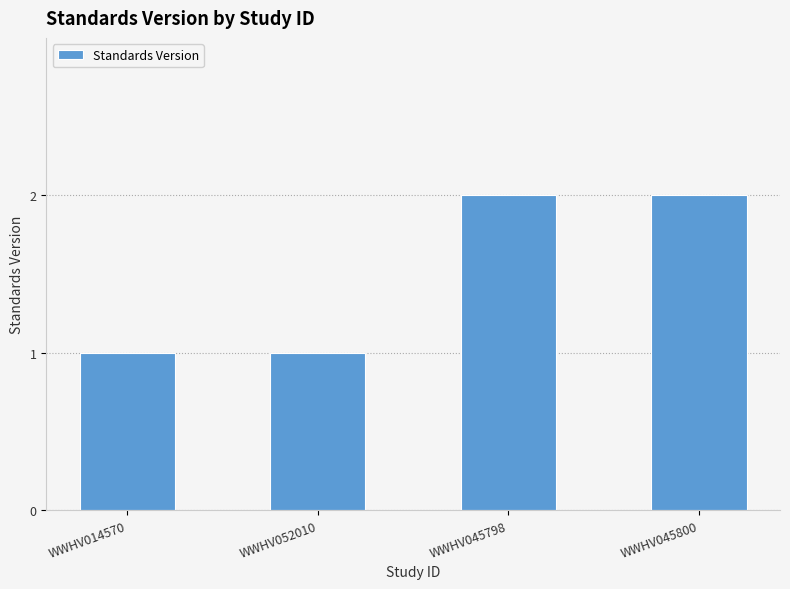

What is the value of the 1st bar from the left?

1